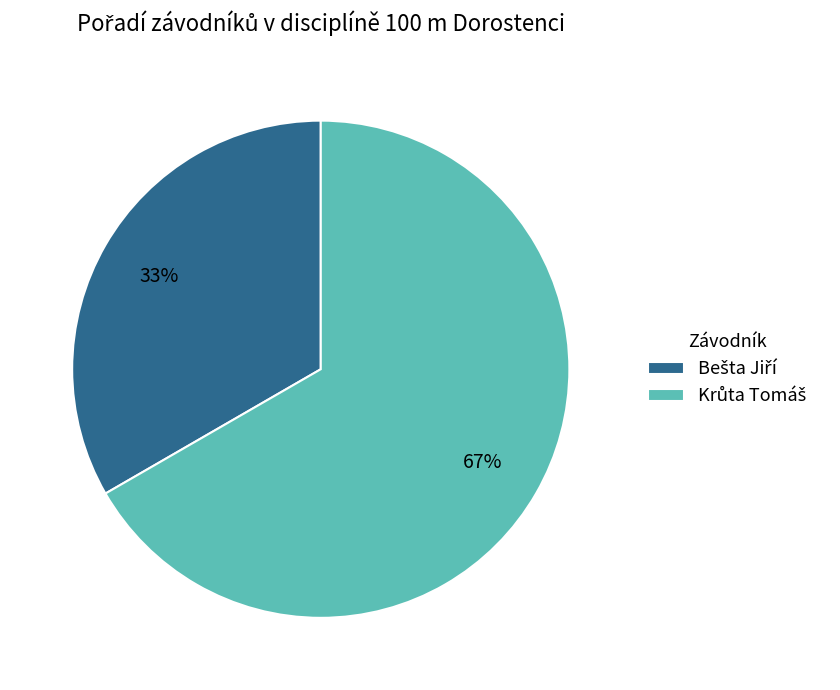

To the nearest percent, what is the average slice percentage?

50%